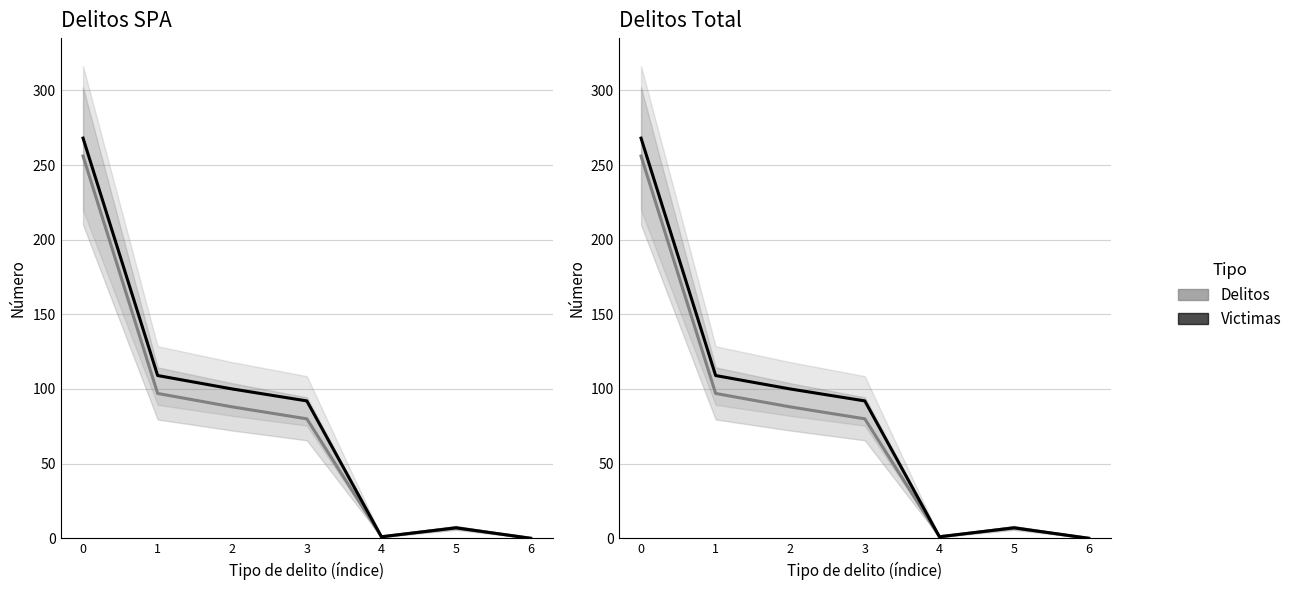

Which series has the largest total across all categories?

Victimas SPA